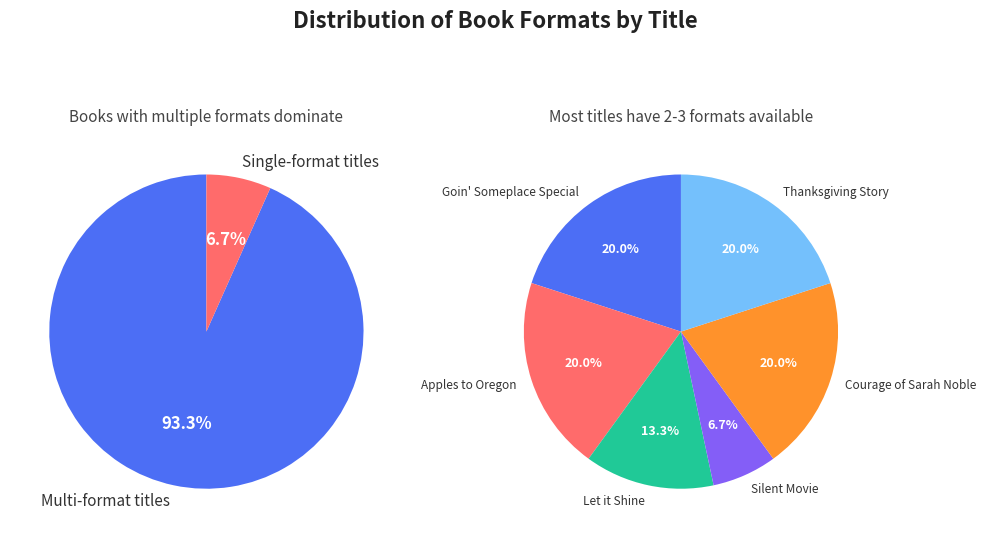

Is Thanksgiving Story the majority of the pie?

No